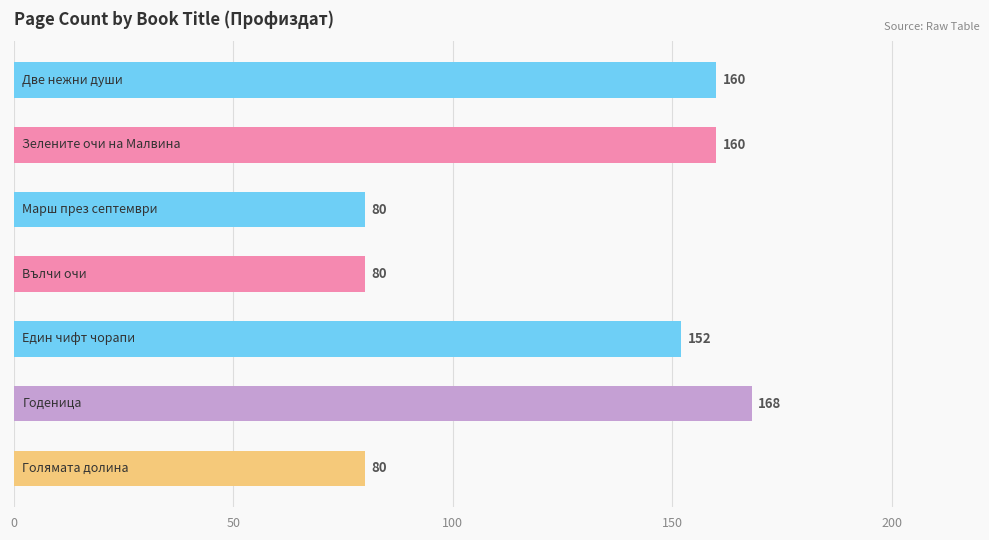

What is the sum of all values?

880